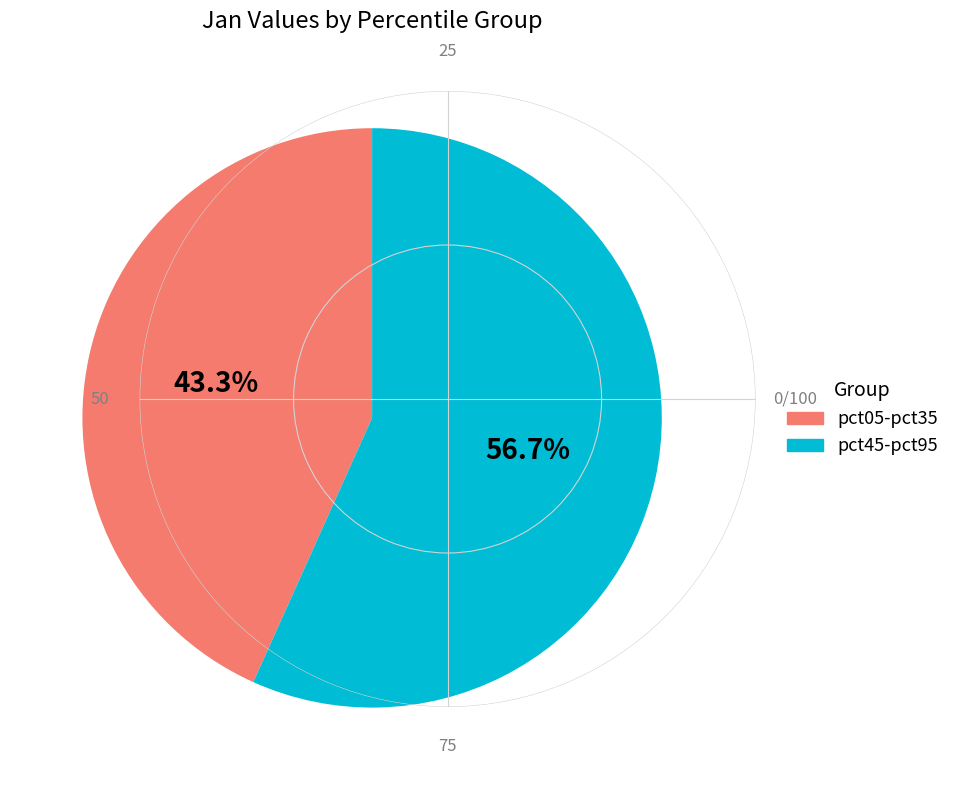

How much of the chart is everything except pct45-pct95?

43.3%